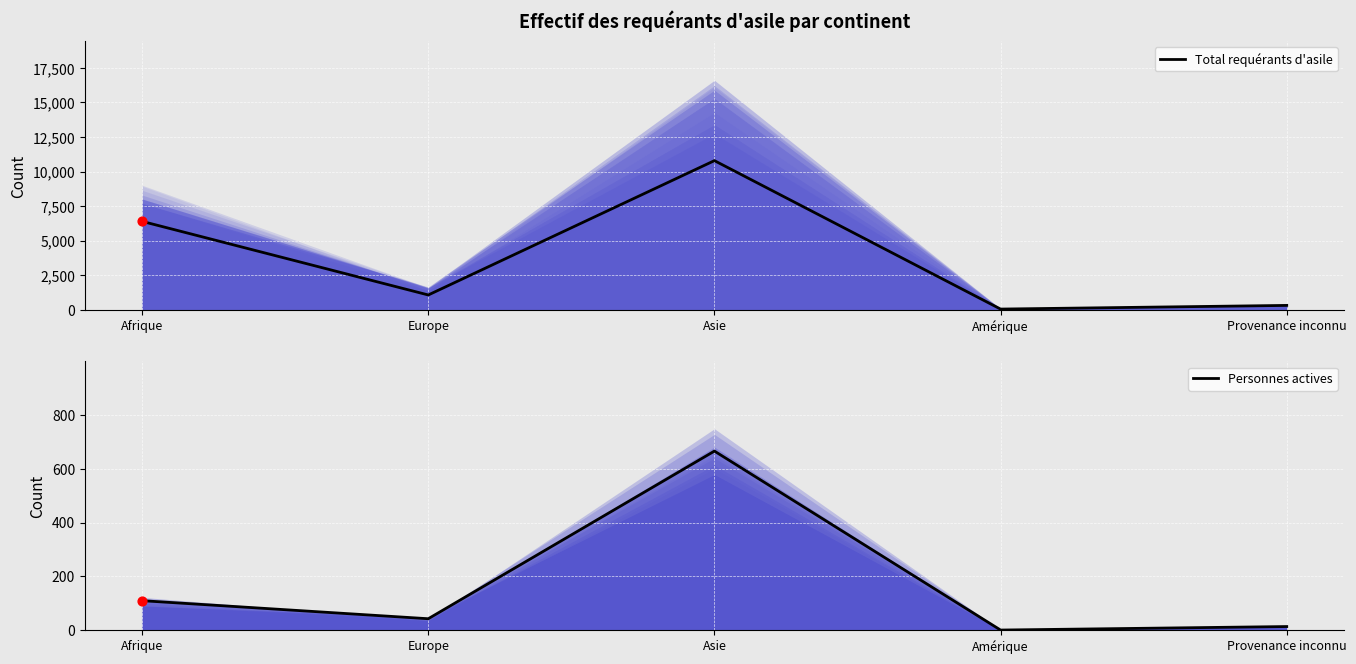

Which series contains the highest Y value?

Total requérants d'asile